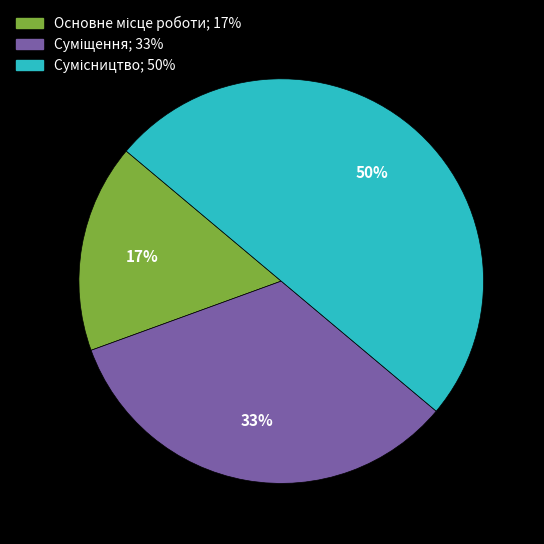

To the nearest percent, what is the difference between the largest and smallest slice percentages?

33%